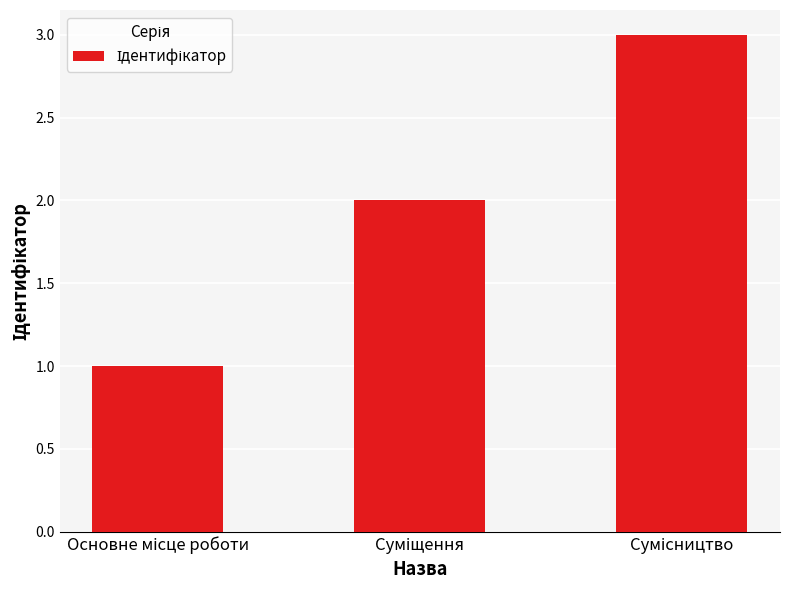

What is the sum of all values?

6